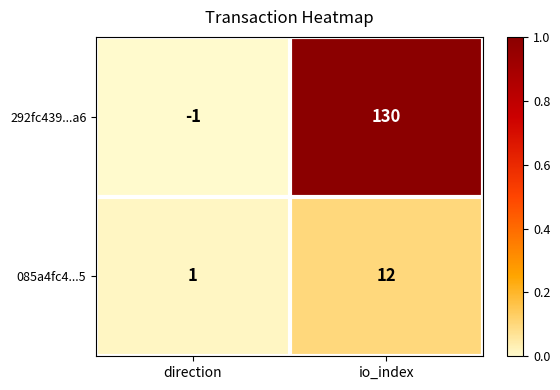

Which series has the largest range (max minus min)?

292fc439...a6